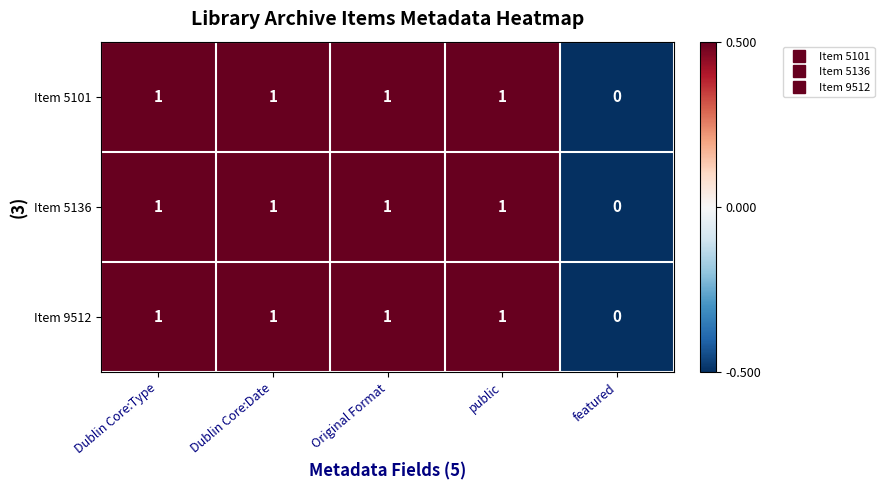

What is the sum of all Item 9512 values?

4